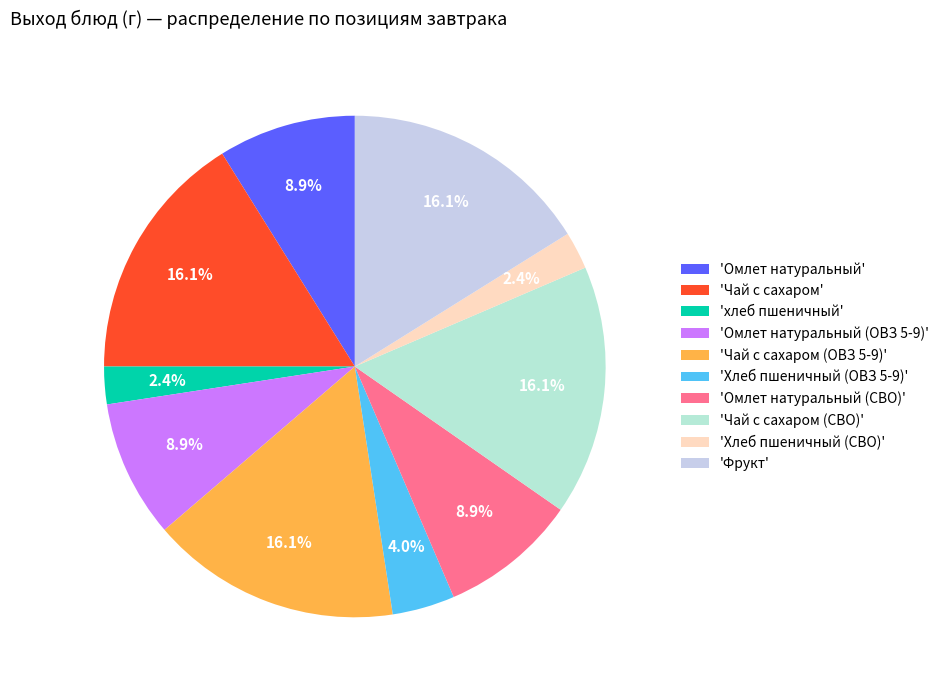

Count the number of slices in the pie.

10